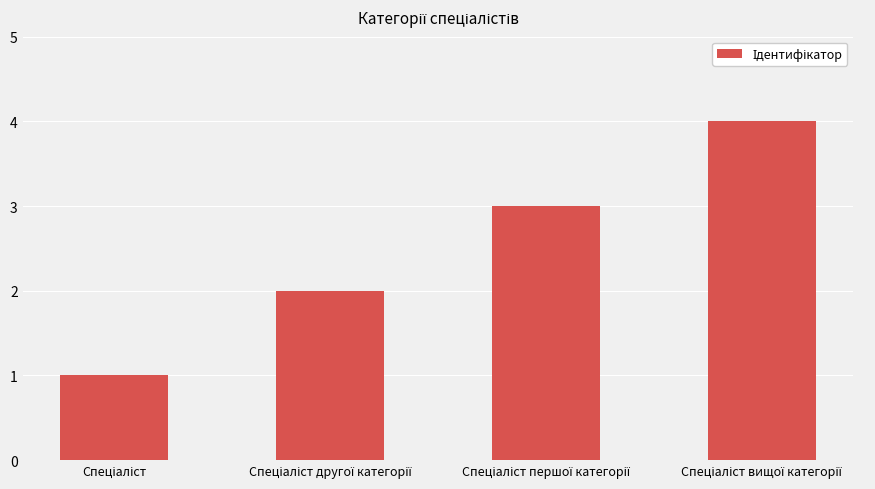

What is the sum of all values?

10